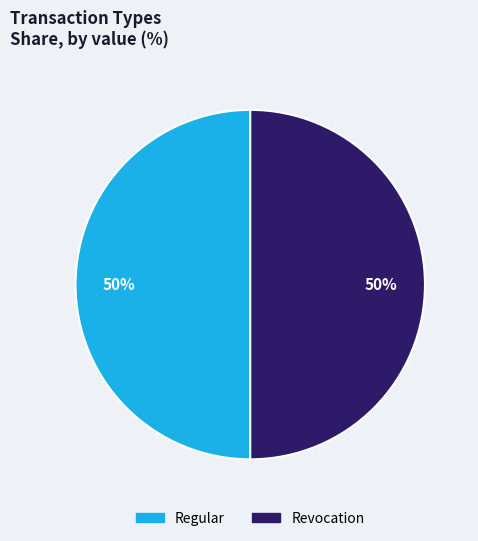

To the nearest percent, what is the average slice percentage?

50%